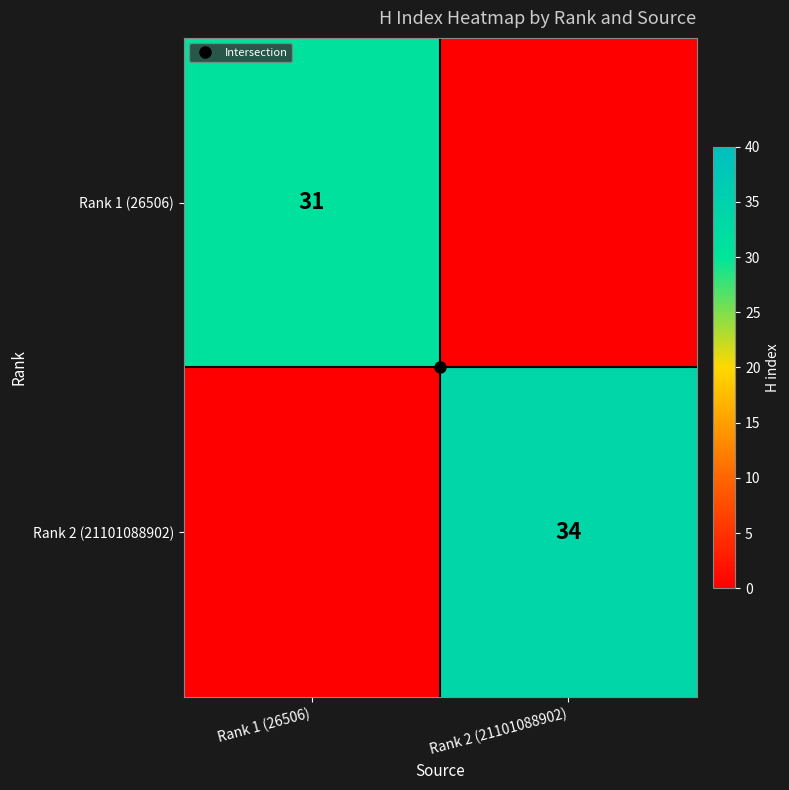

Is it true that Rank 1 (26506) equals 31 at Rank 1 (26506)?

True